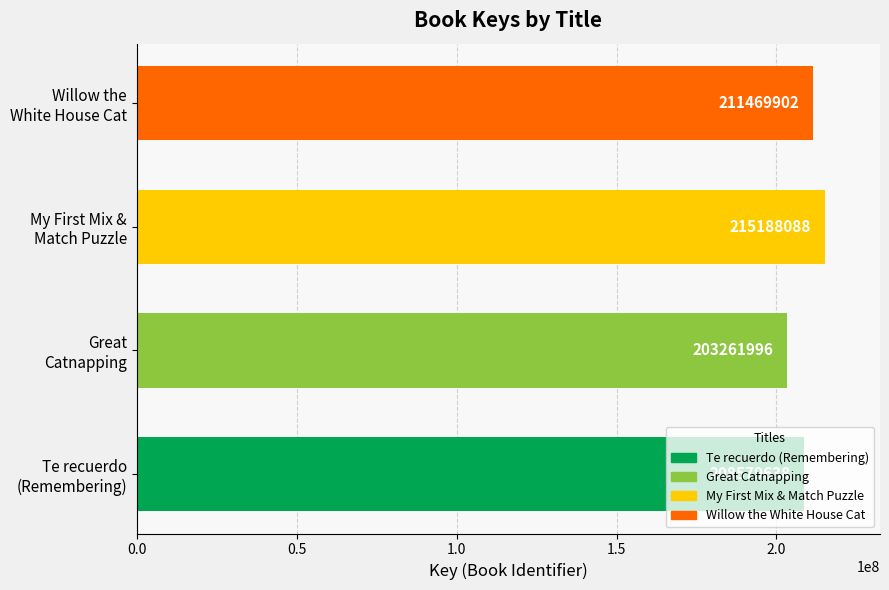

Count the values in the range 208579638 to 215188088.

3